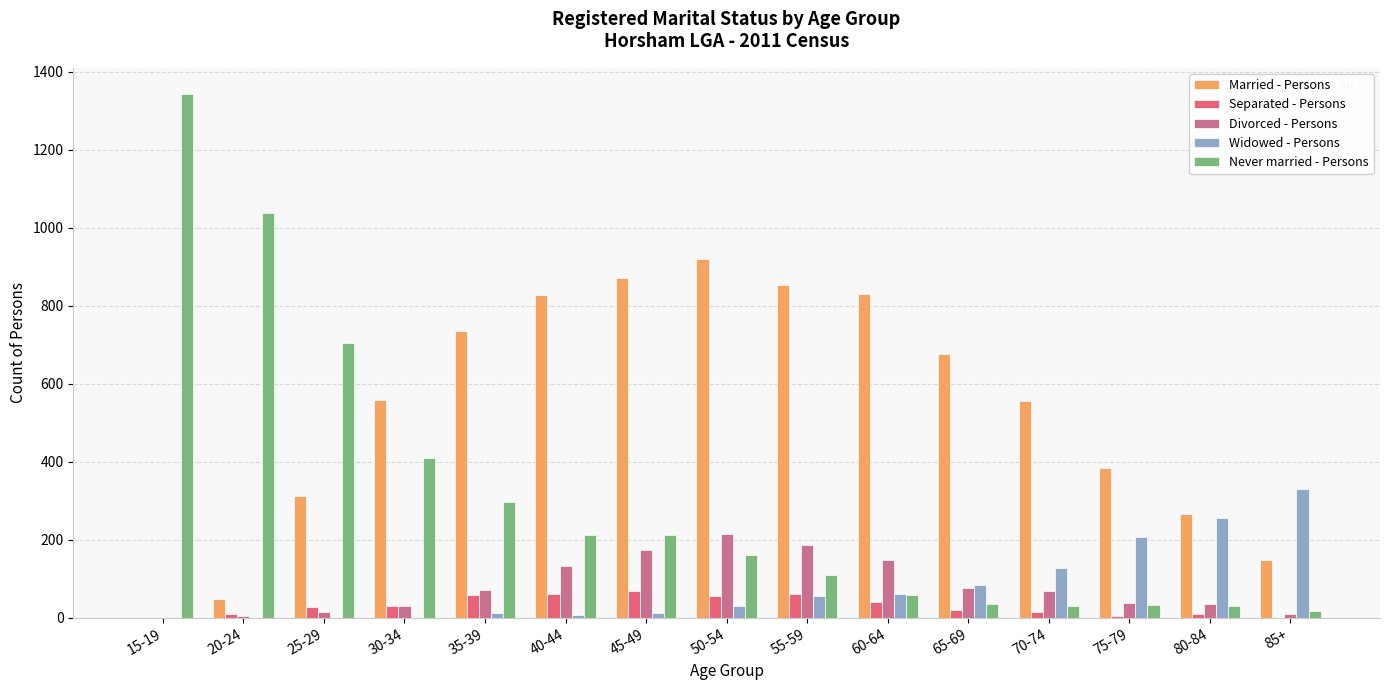

Which series has the widest spread of values?

Never married - Persons